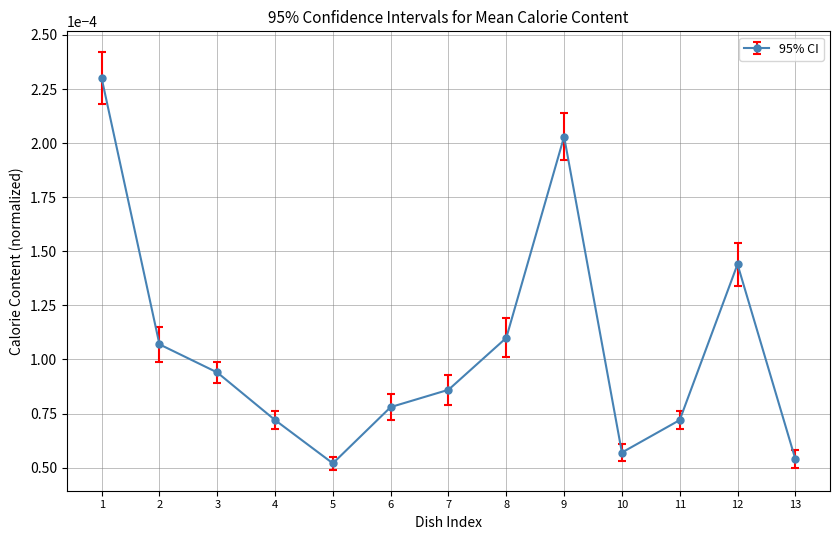

Count the values in the range 0 to 1.

13